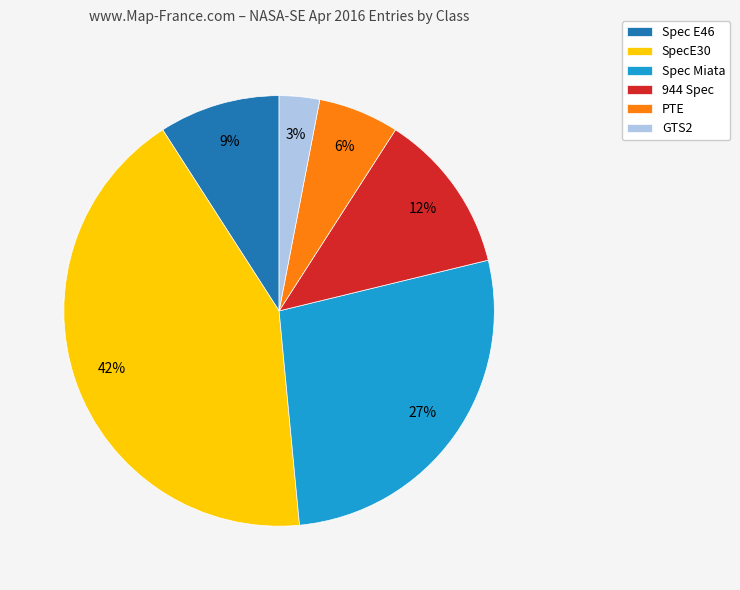

Which slice is the smallest?

GTS2